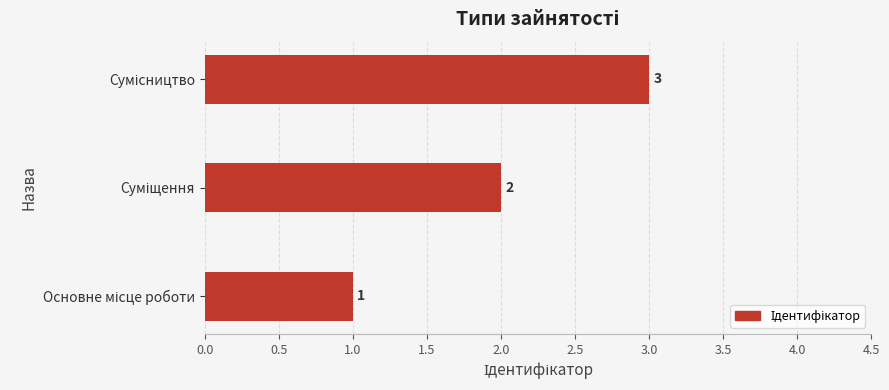

Count the values in the range 1 to 3.

3